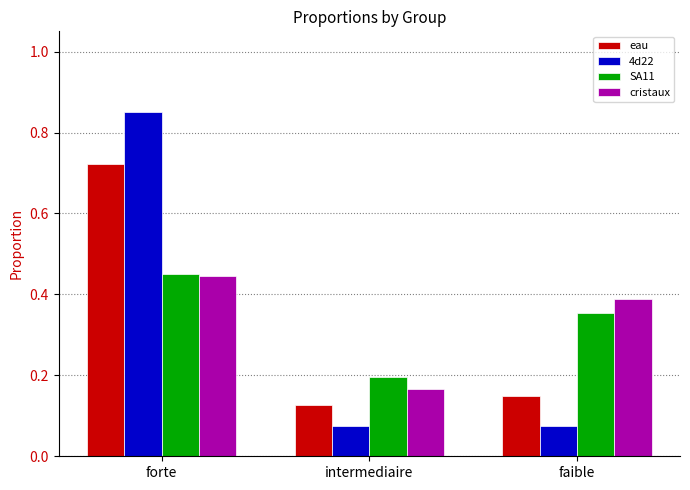

Which category has the lowest value in the eau series?

intermediaire